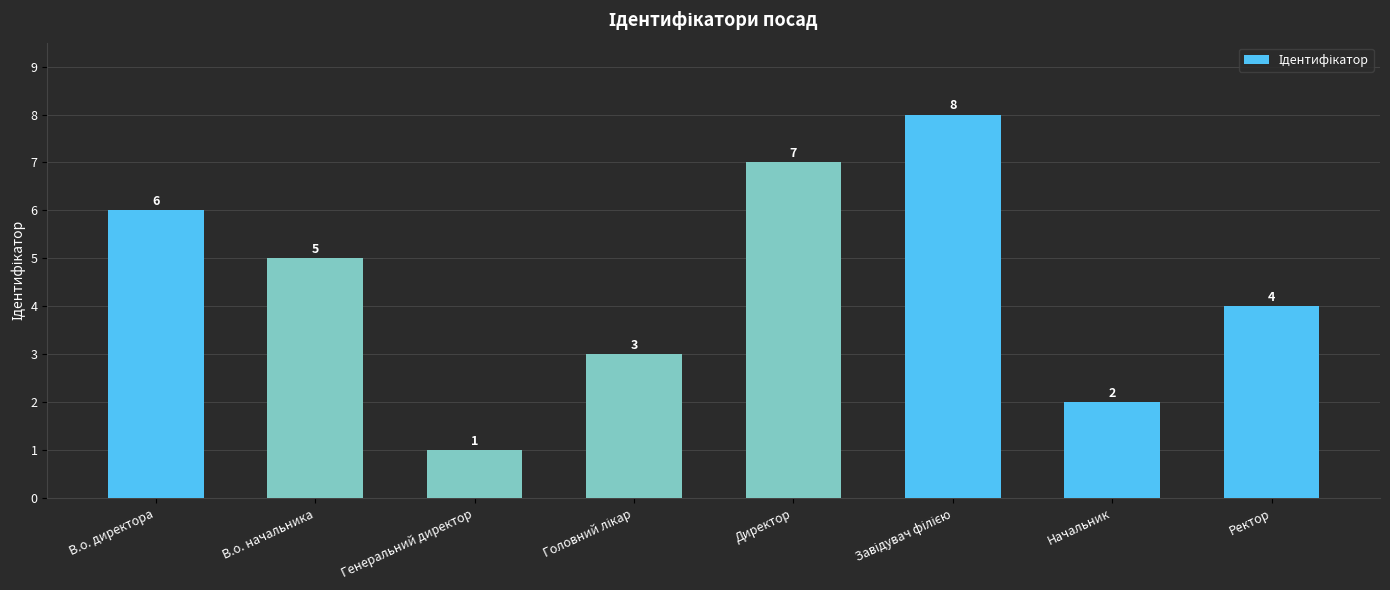

Does the chart contain any negative values?

No